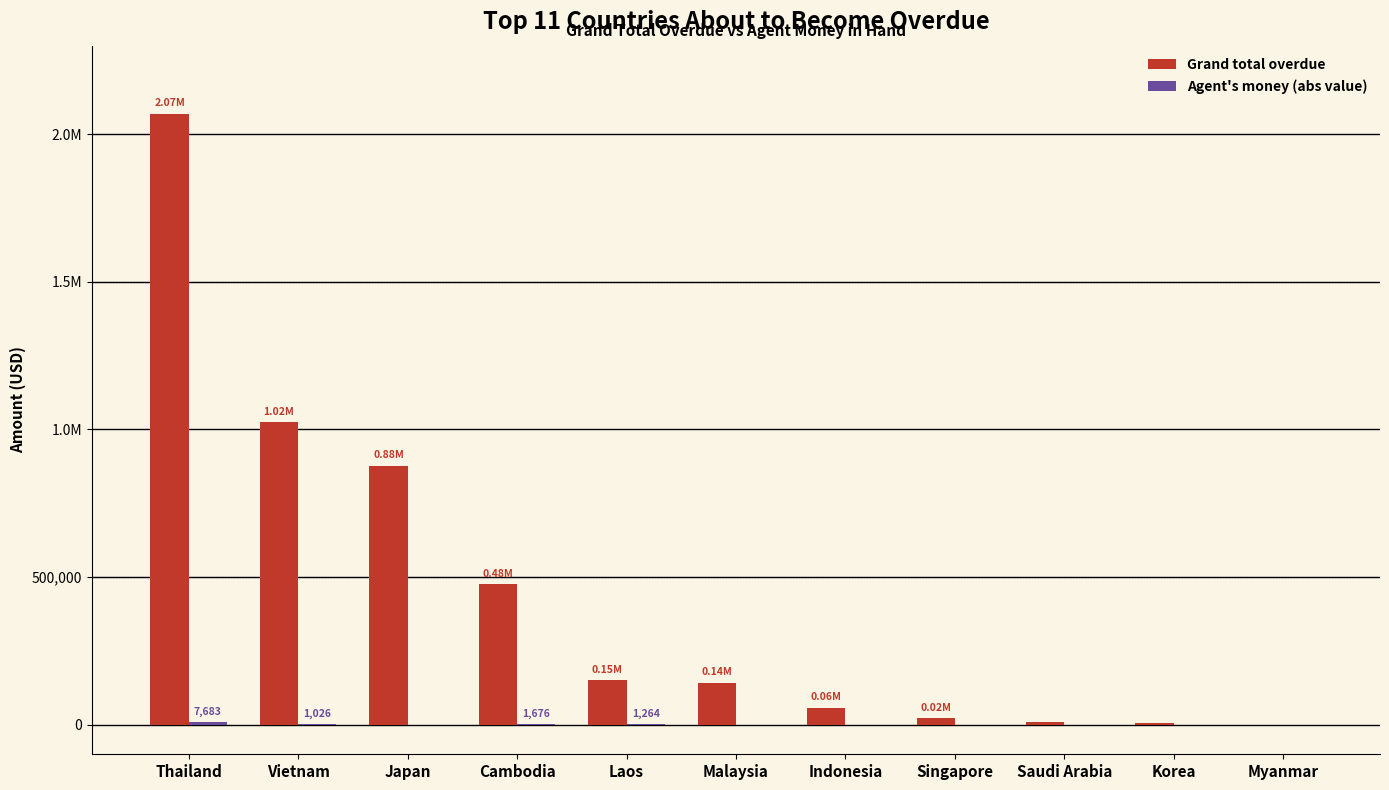

What is the maximum value shown in the chart?

2069488.3